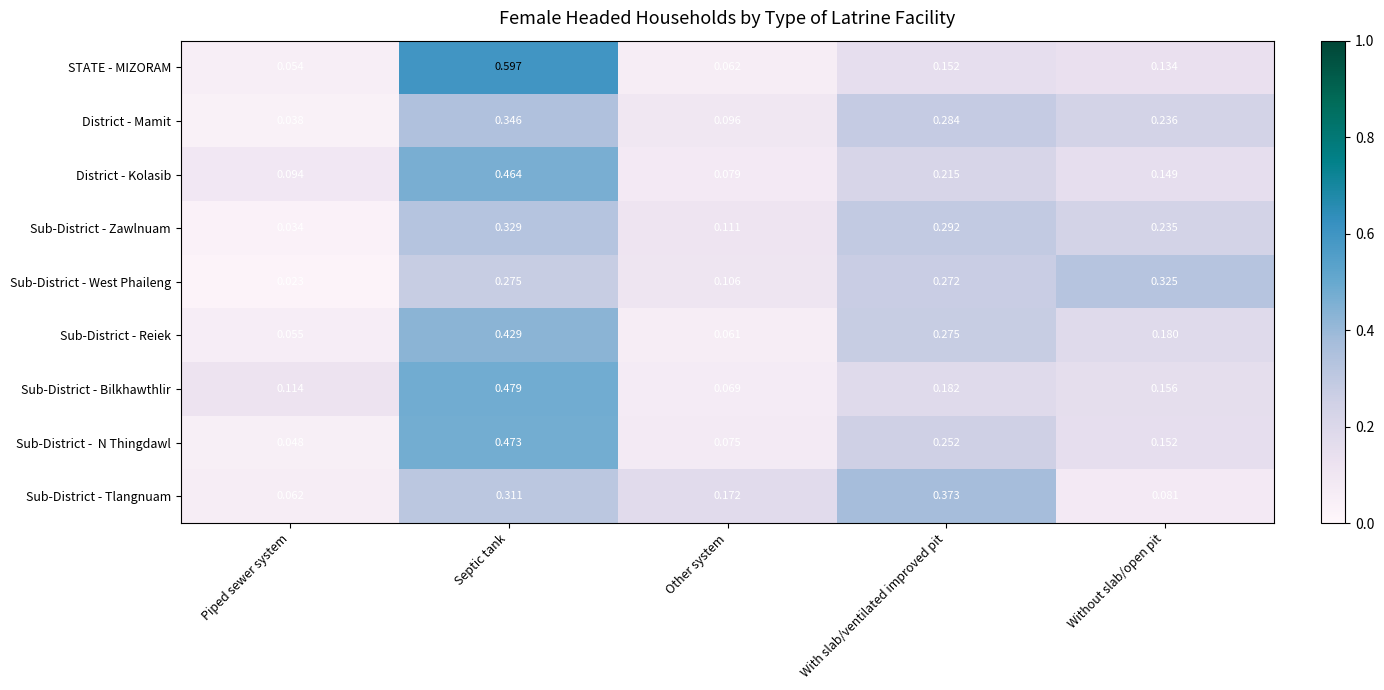

Which series has the widest spread of values?

STATE - MIZORAM